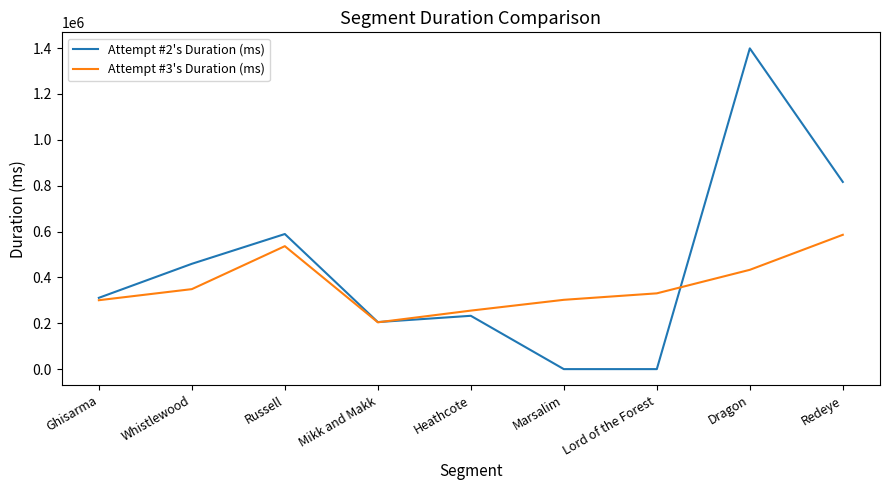

At which label does Attempt #2's Duration (ms) reach its peak?

Dragon